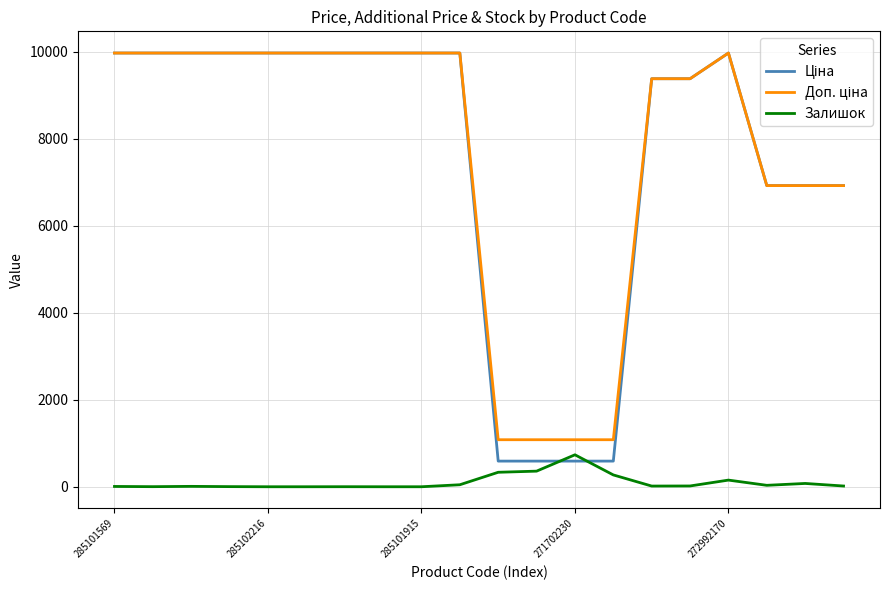

What is the maximum value shown in the chart?

9975.0